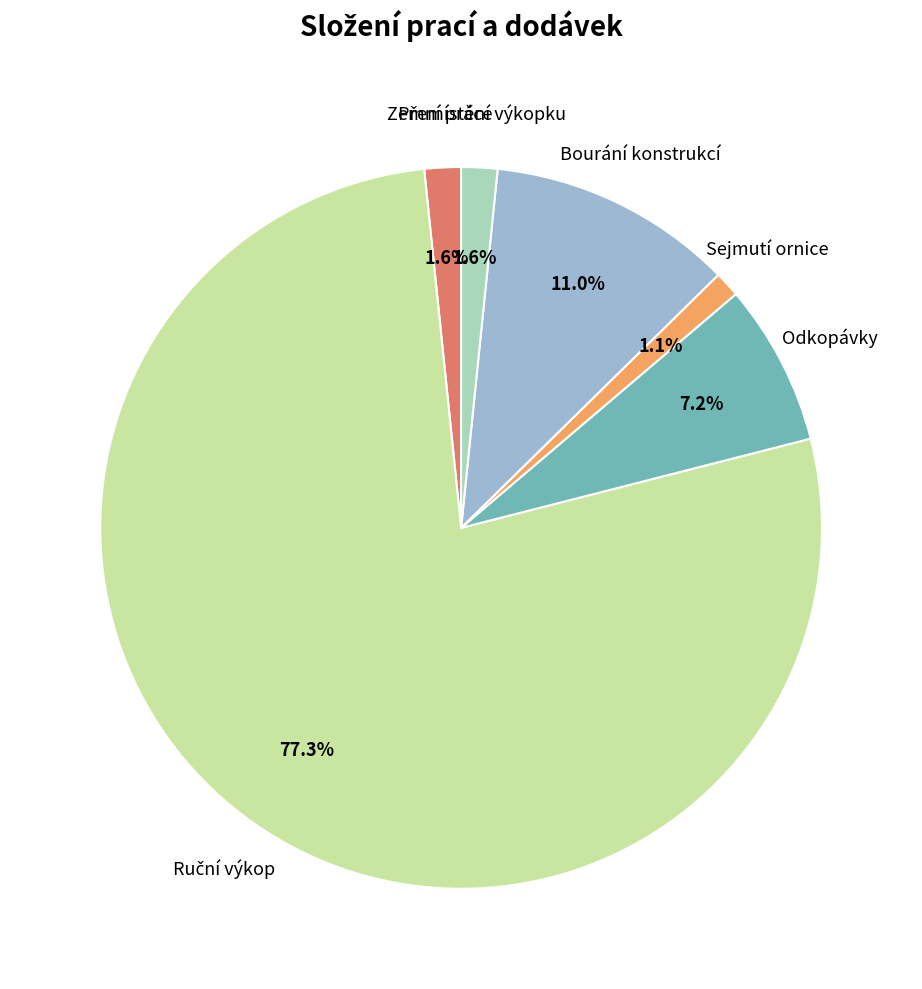

What percentage is NOT represented by Zemní práce?

98.4%